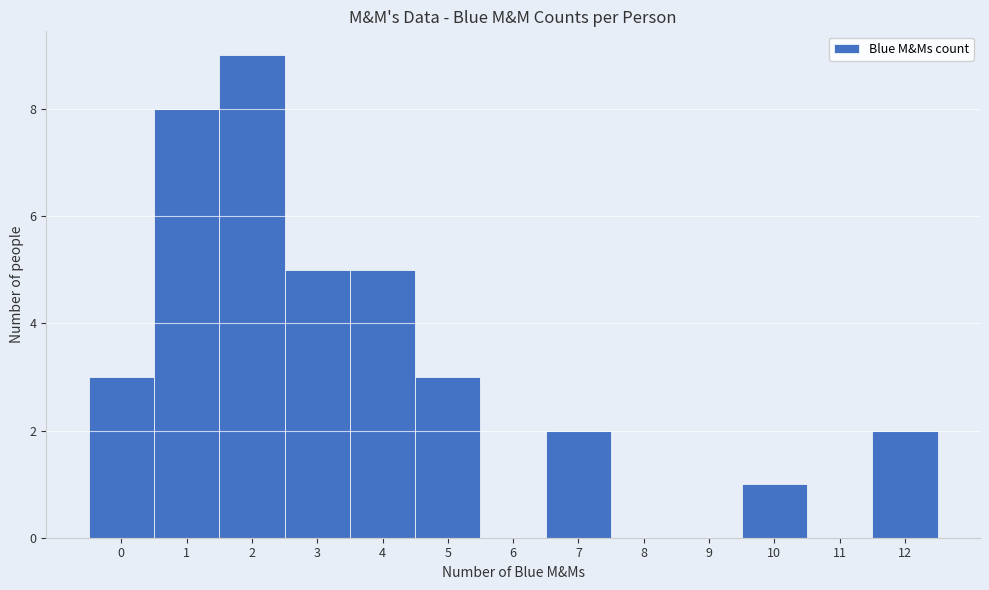

How tall is the bar that spans 1.5 to 2.5 on the x-axis? The values are not printed on the chart, so give them approximately, as read against the axis.

9